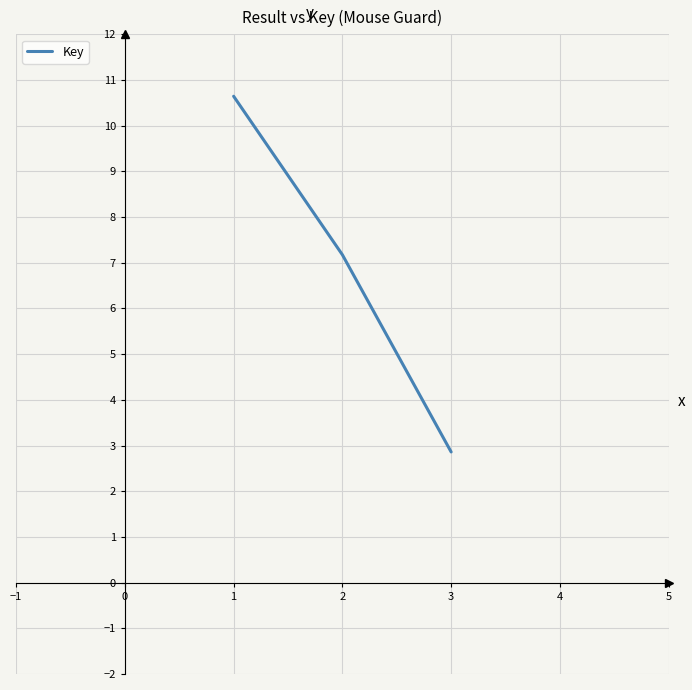

What is the change in value from 1 to 3?

-7.8